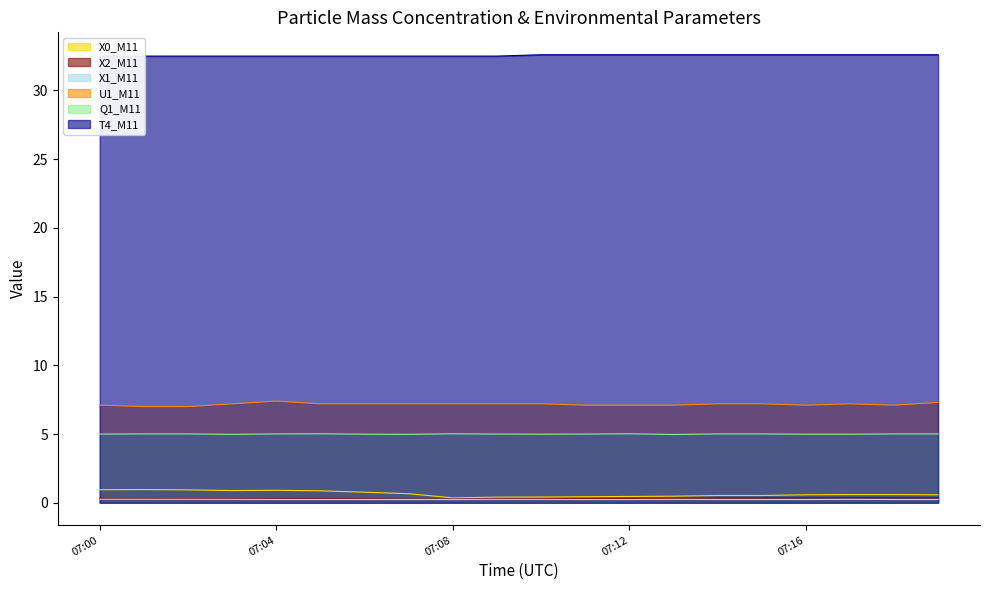

At which category is the sum across all series the highest?

07:04